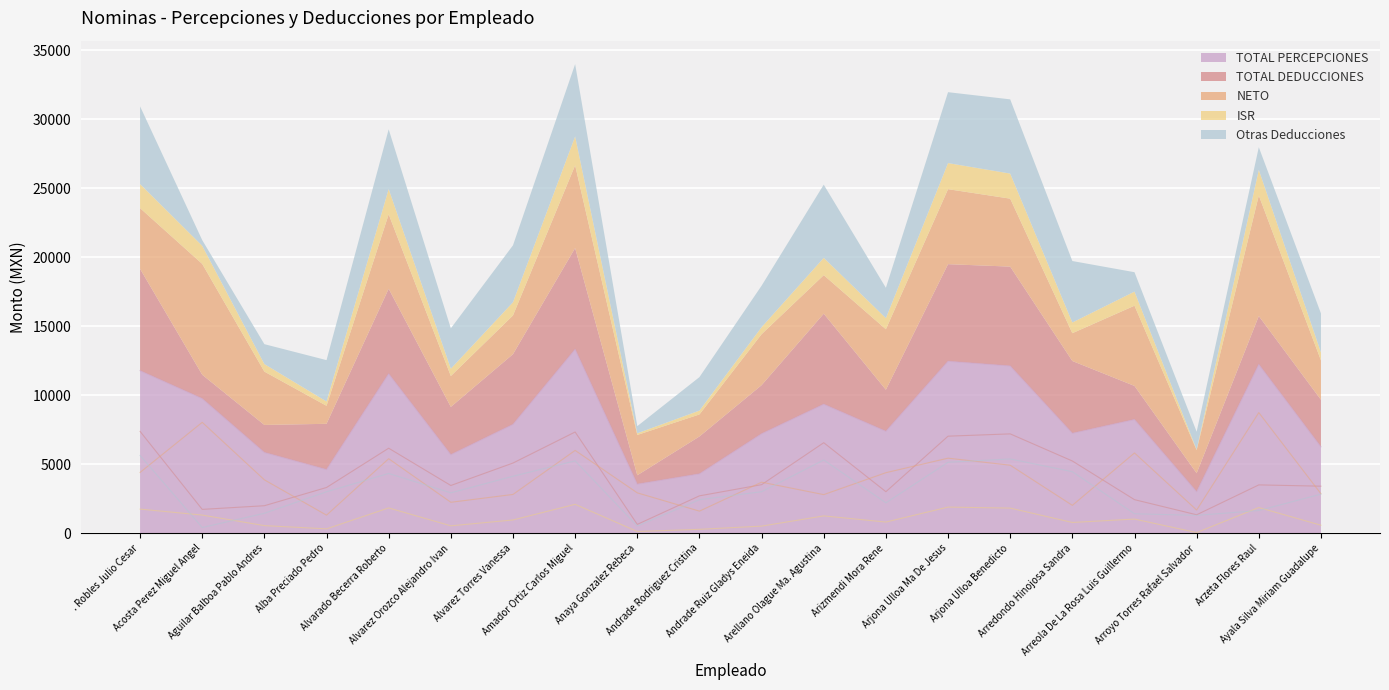

True or false: TOTAL PERCEPCIONES has a value of 12126.0 at Arjona Ulloa Benedicto.

True